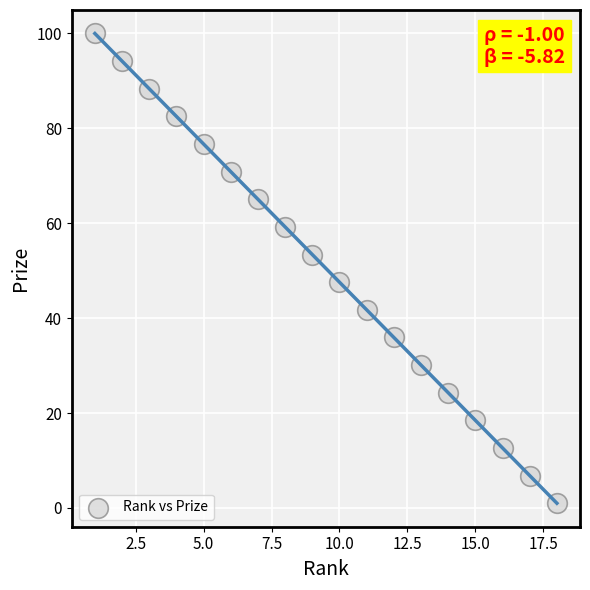

What is the range of Y values (max minus min)?

99.0